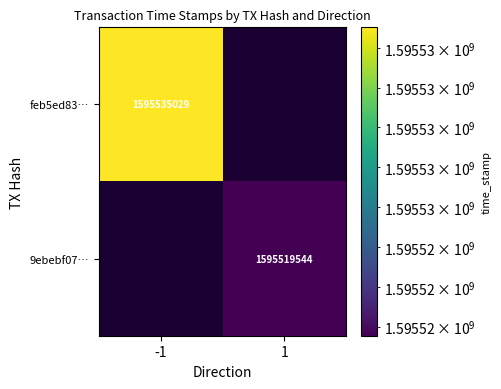

Is it true that feb5ed83… equals 1595535029 at -1?

True